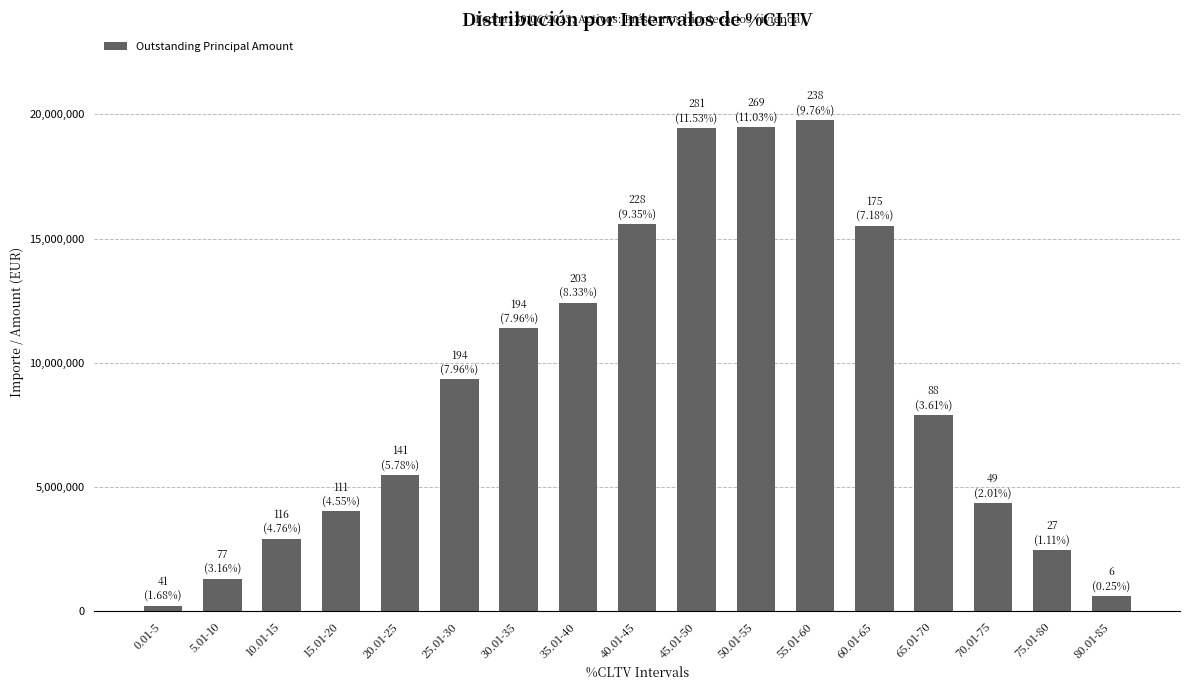

Does the chart contain any negative values?

No